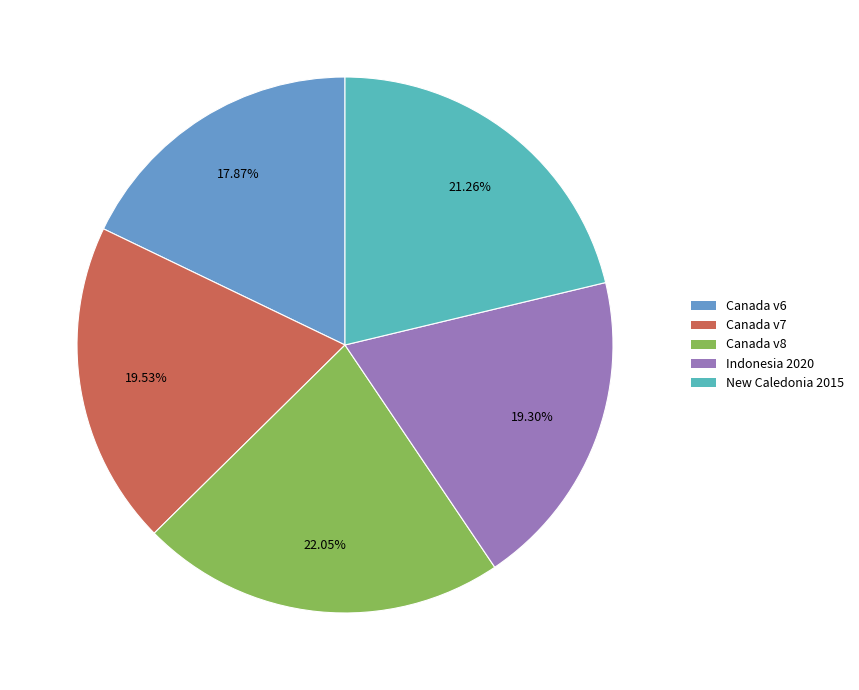

What is the largest slice in the pie chart?

Canada v8